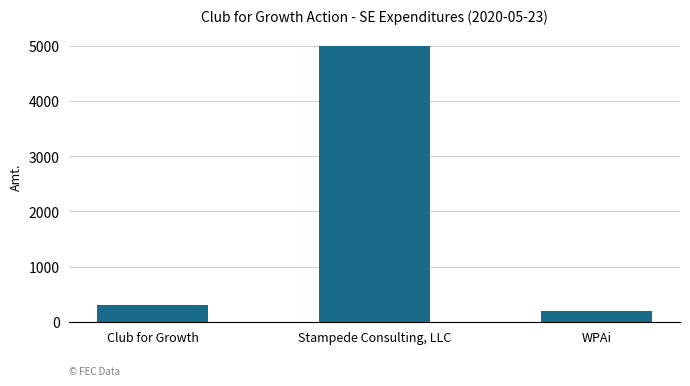

What is the value of the 1st bar from the left?

307.1